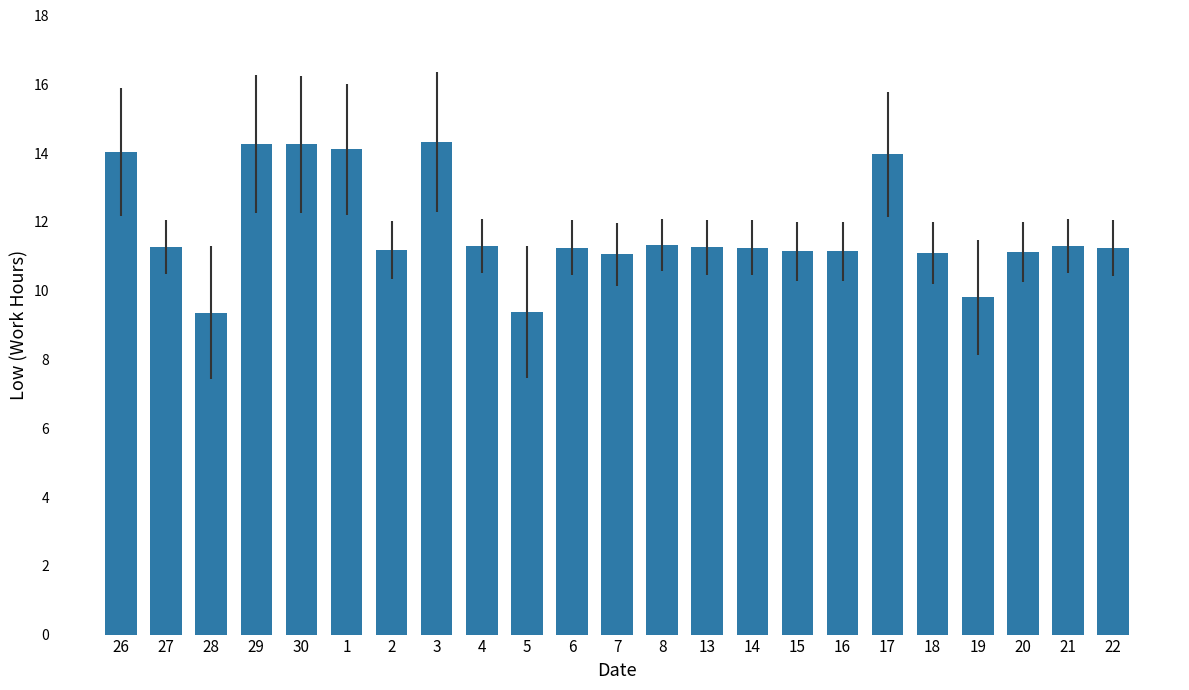

What is the ratio of the value at 20 to the value at 13?

1.0